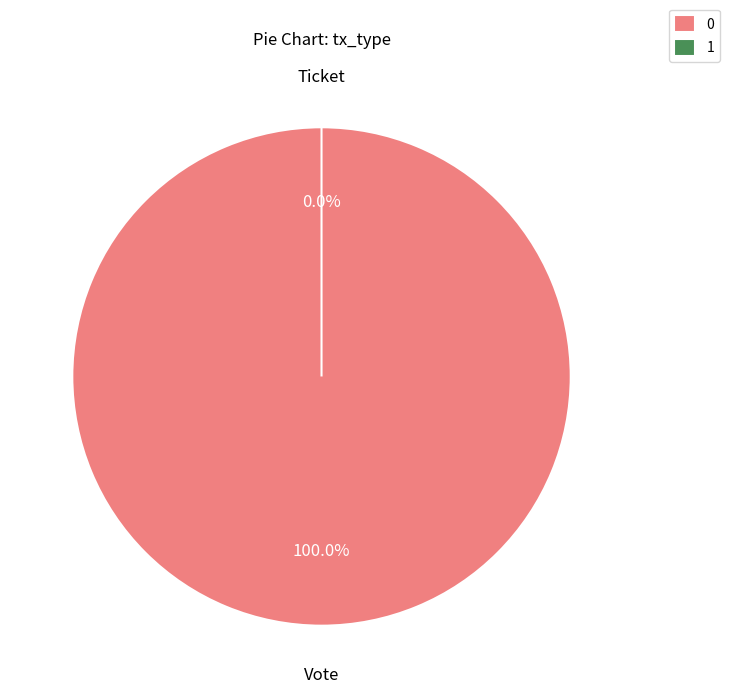

What is the smallest slice in the pie chart?

Ticket